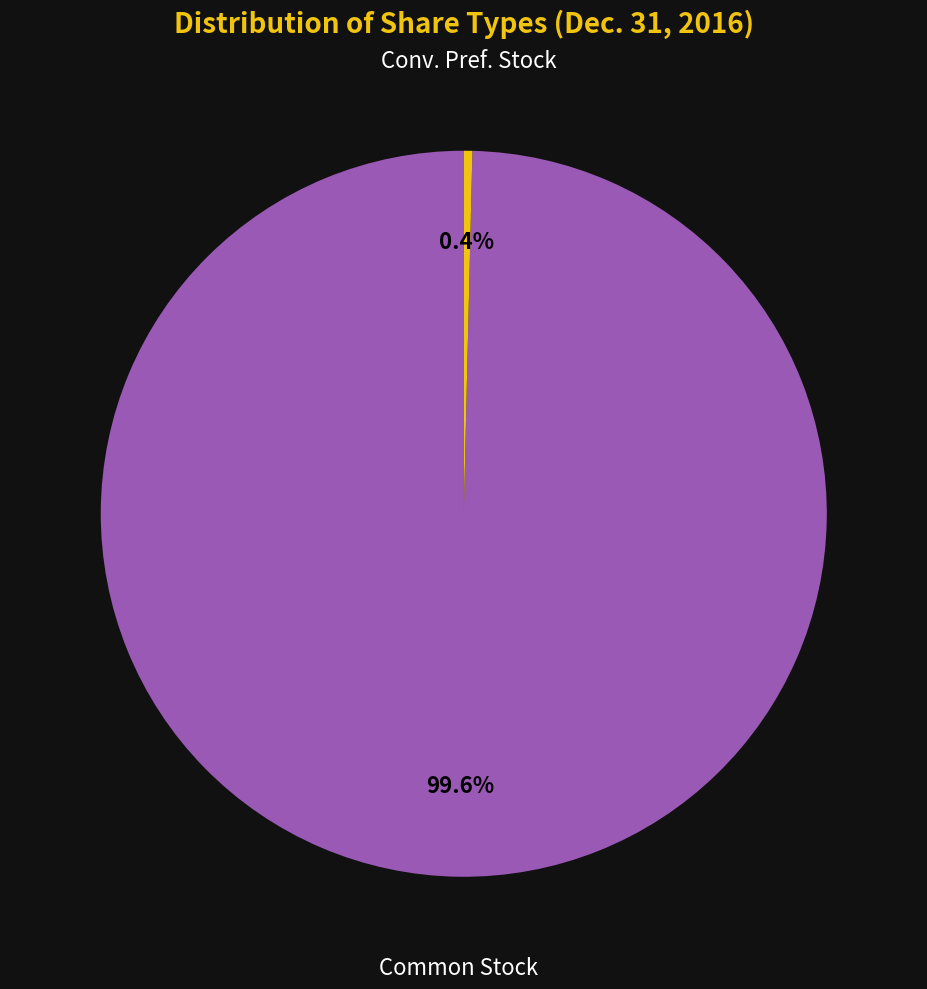

Does any single category account for the majority?

Yes